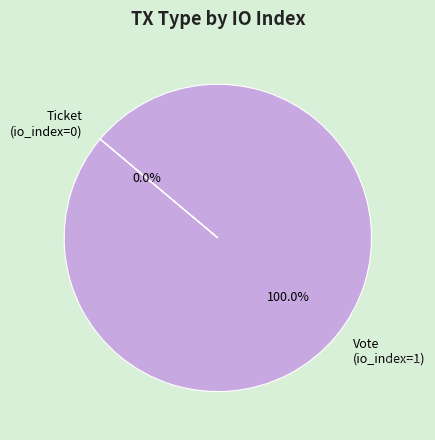

Which category has the smallest portion of the pie?

Ticket (io_index=0)